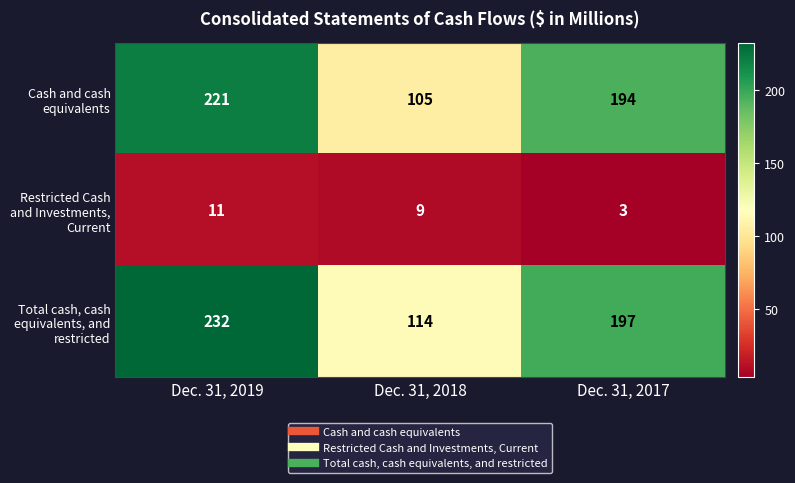

At Dec. 31, 2017, list the series in order from smallest to largest.

Restricted Cash and Investments, Current, Cash and cash equivalents, Total cash, cash equivalents, and restricted